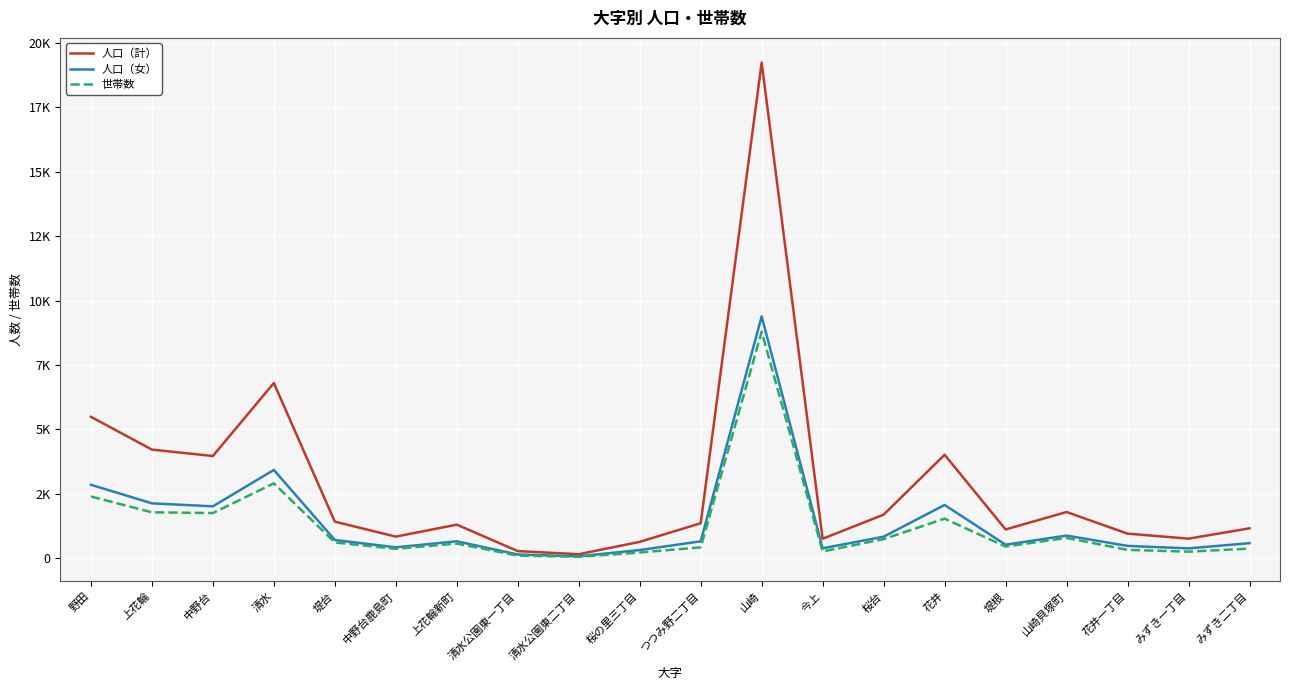

Is this an area chart (filled region under the line)?

No